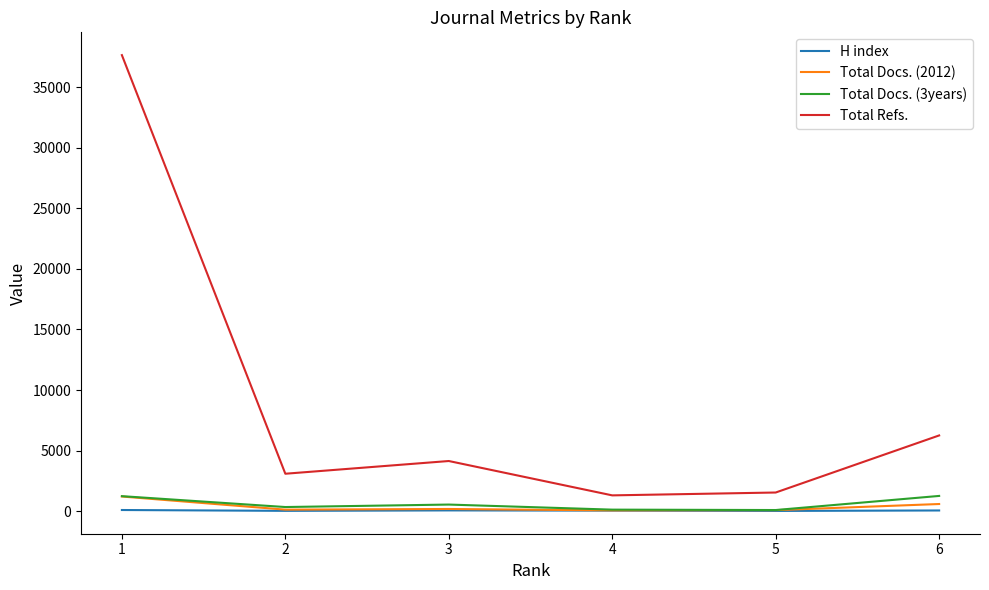

True or false: Total Refs. and Total Docs. (3years) cross at least once.

False